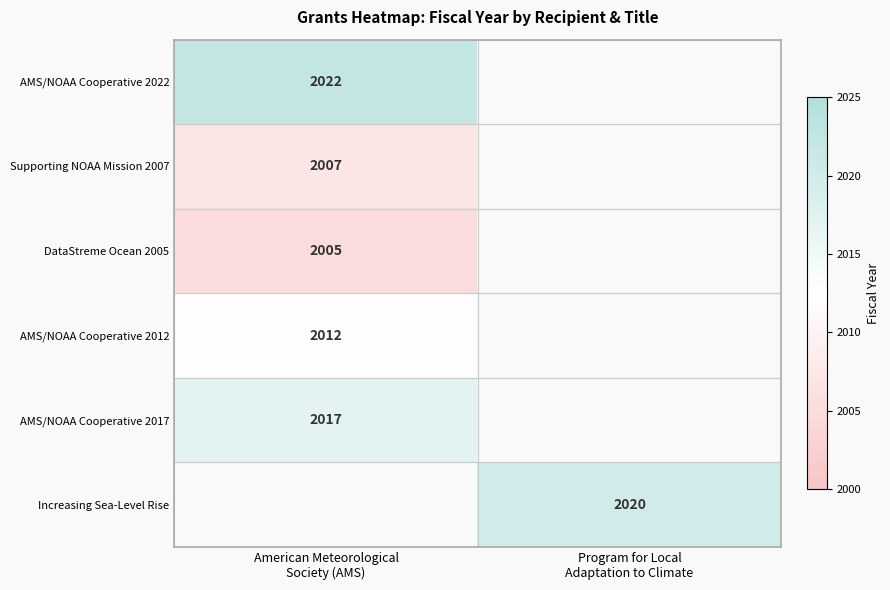

What is the maximum value for Supporting NOAA Mission 2007?

2007.0